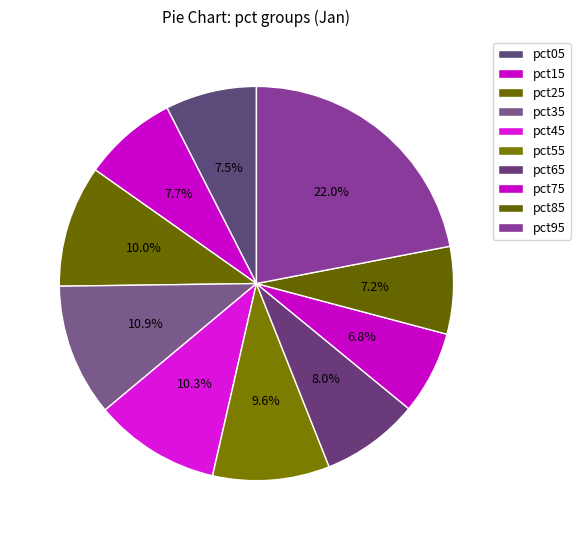

To the nearest percent, what is the difference between the largest and smallest slice percentages?

15%